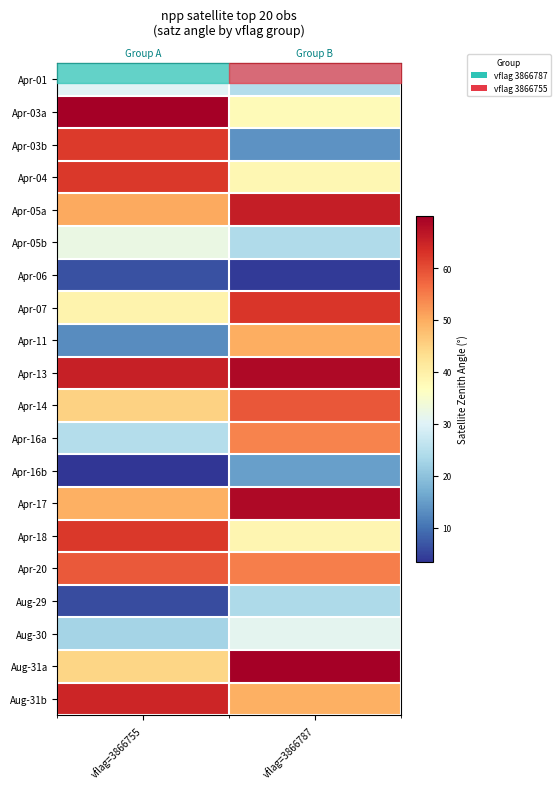

What is the average value of the Apr-13 series?

67.1